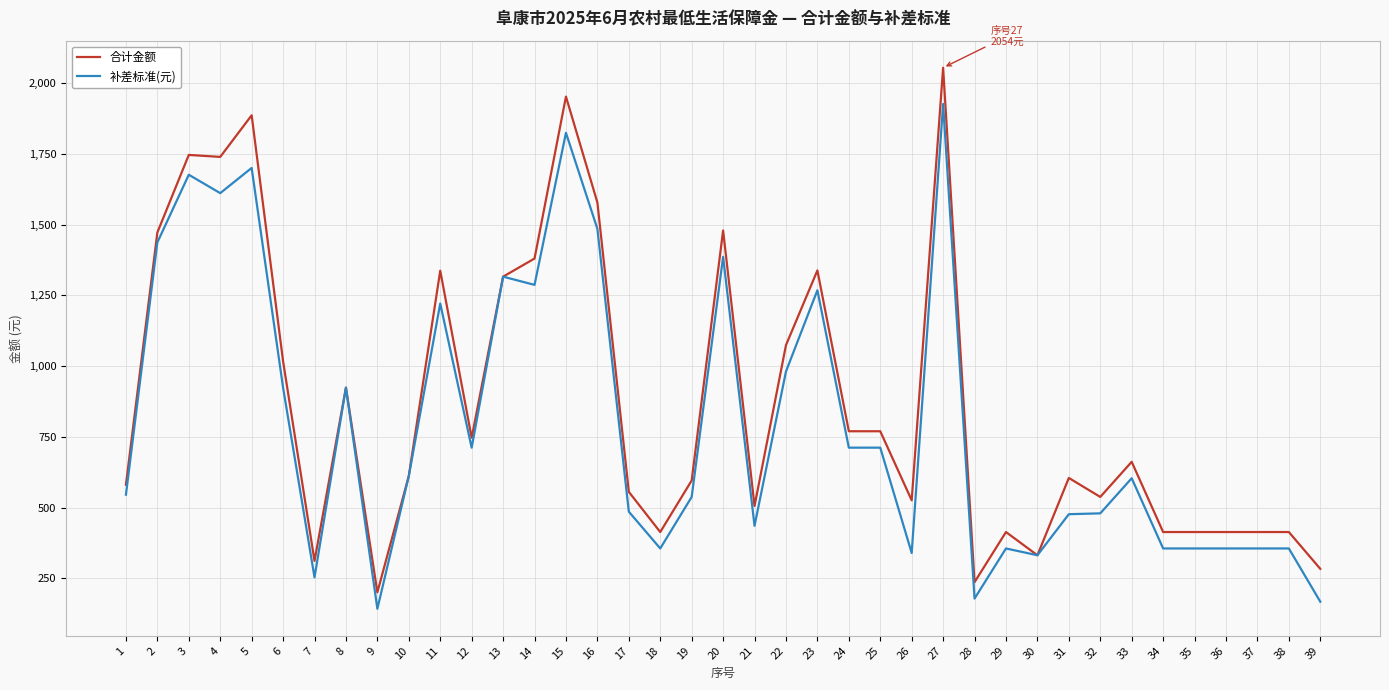

True or false: 补差标准(元) has more than 2 interior local peaks.

True